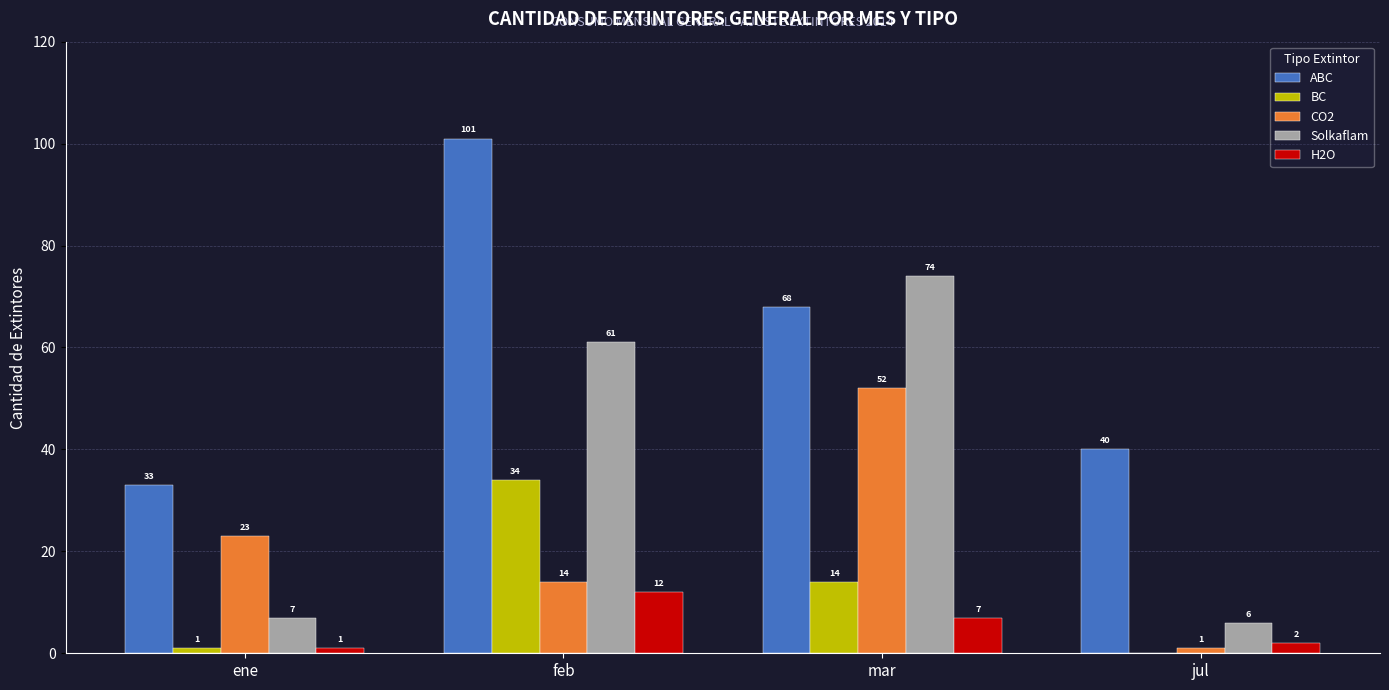

How many groups of bars are there?

4